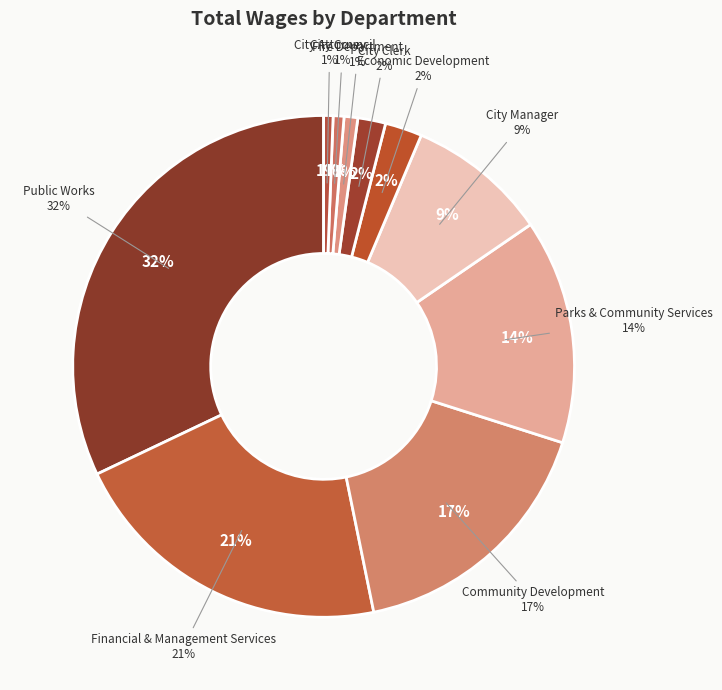

To the nearest percent, what is the difference between the largest and smallest slice percentages?

31%